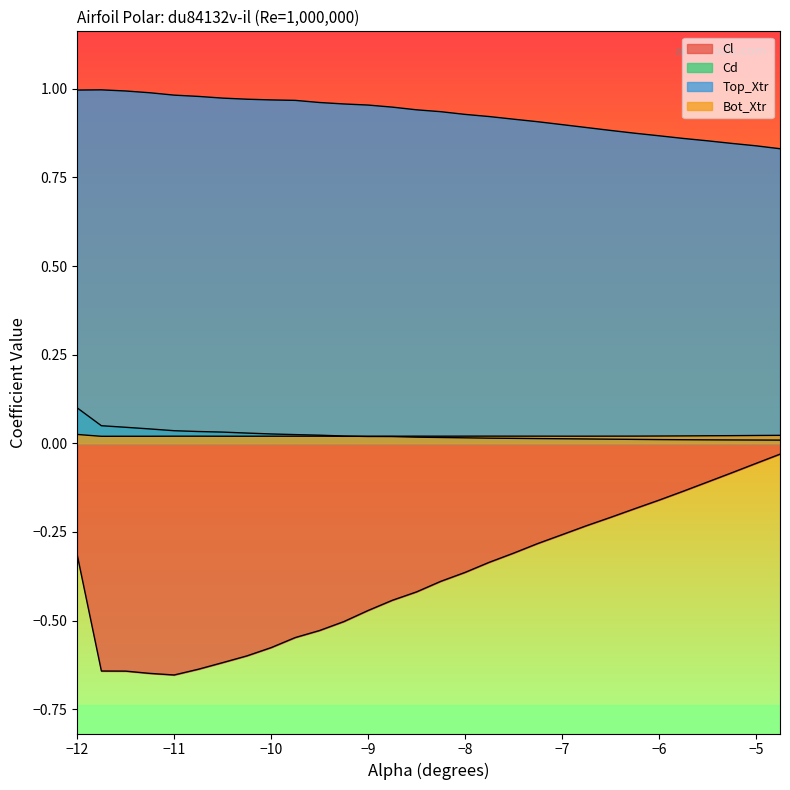

What value does the Cd series have at −12?

0.1